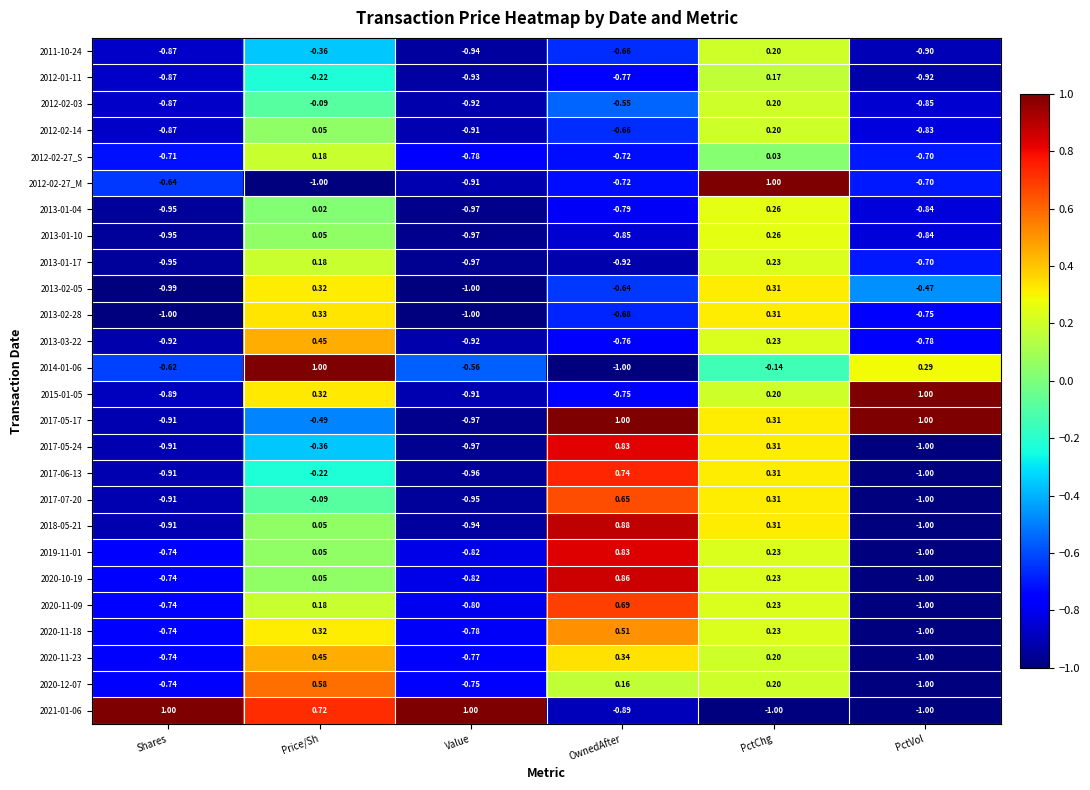

Where is 2013-02-28 nearest to the value 0?

PctChg